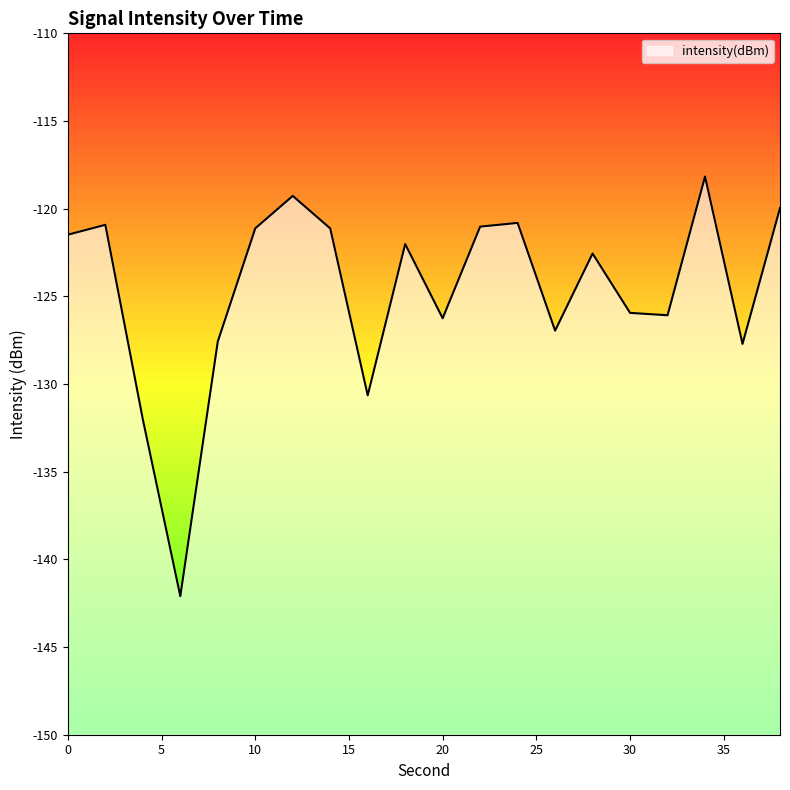

Where is the first local minimum?

6